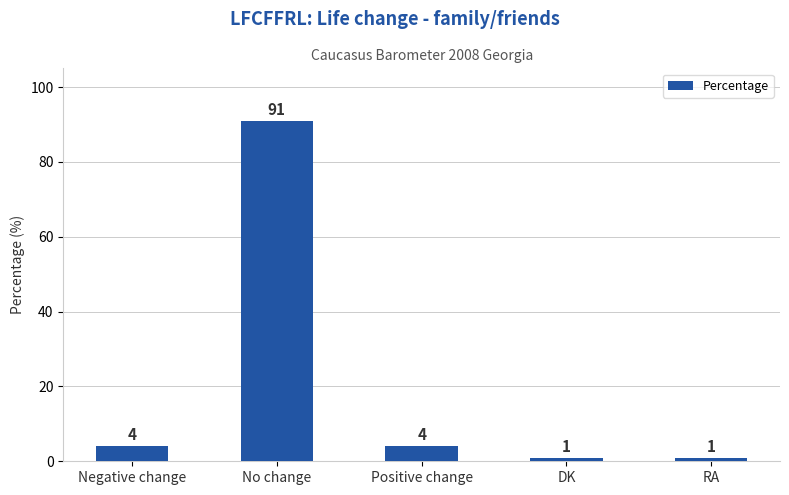

What is the difference between the maximum and minimum values?

90